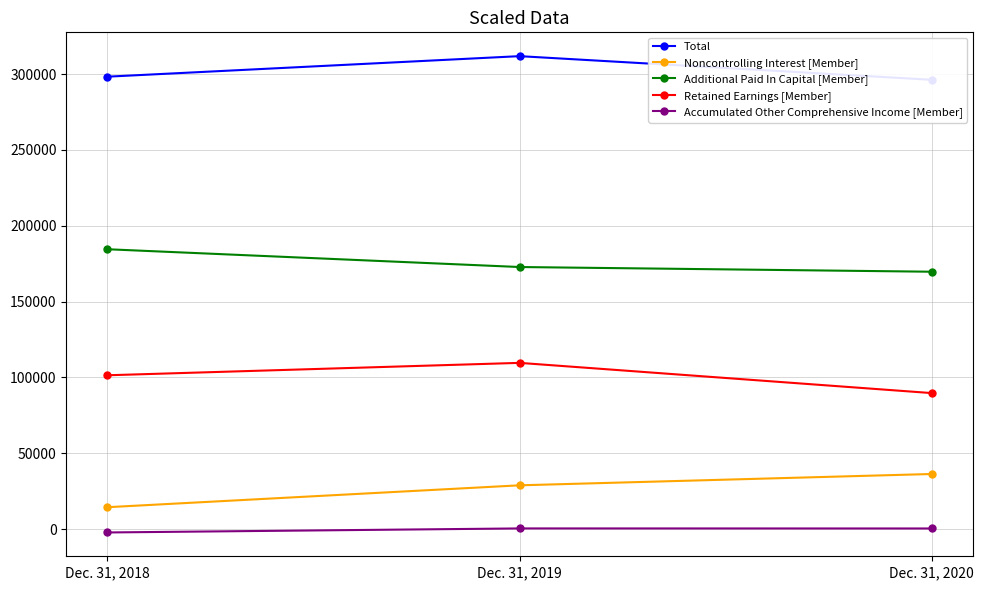

How many values in the Retained Earnings [Member] series are below 101382?

1